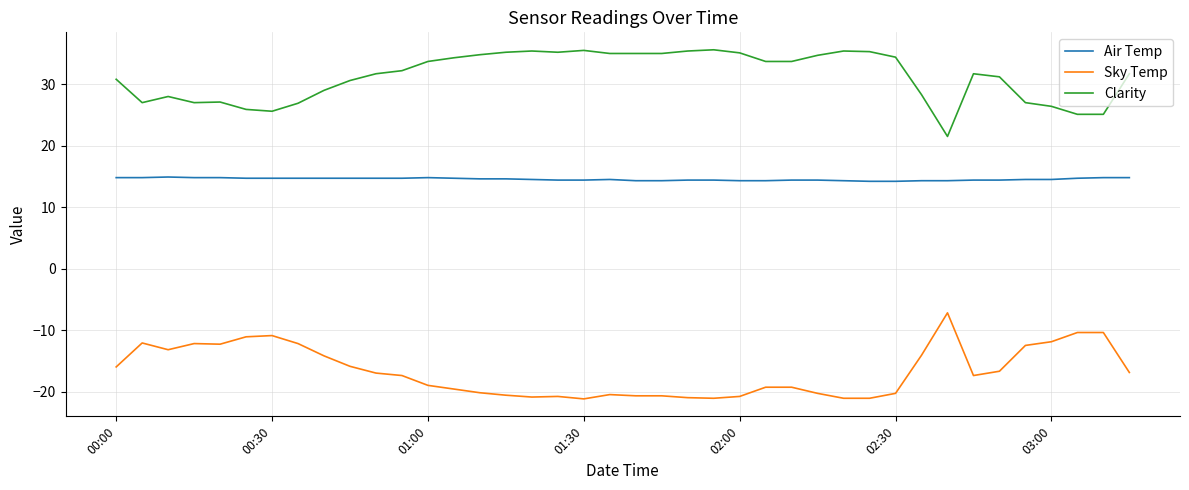

List the series in order of their overall mean, lowest first.

Sky Temp, Air Temp, Clarity